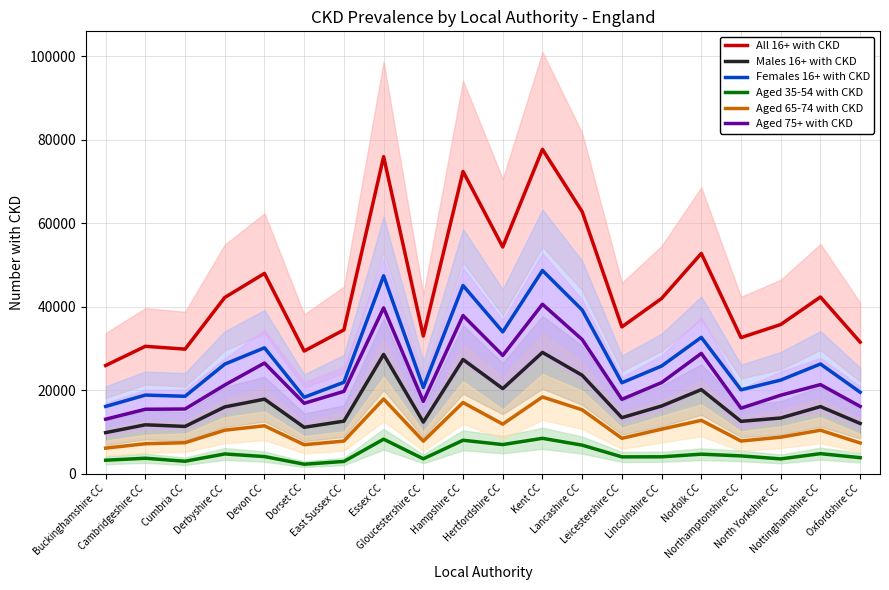

At North Yorkshire CC, list the series in order from largest to smallest.

All 16+ with CKD, Females 16+ with CKD, Aged 75+ with CKD, Males 16+ with CKD, Aged 65-74 with CKD, Aged 35-54 with CKD